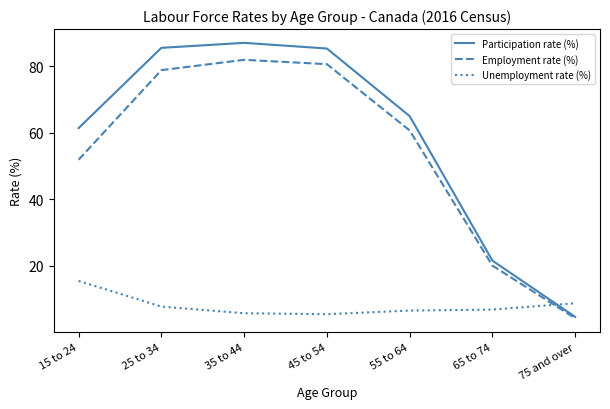

What are all the series names shown in the legend?

Participation rate (%), Employment rate (%), Unemployment rate (%)